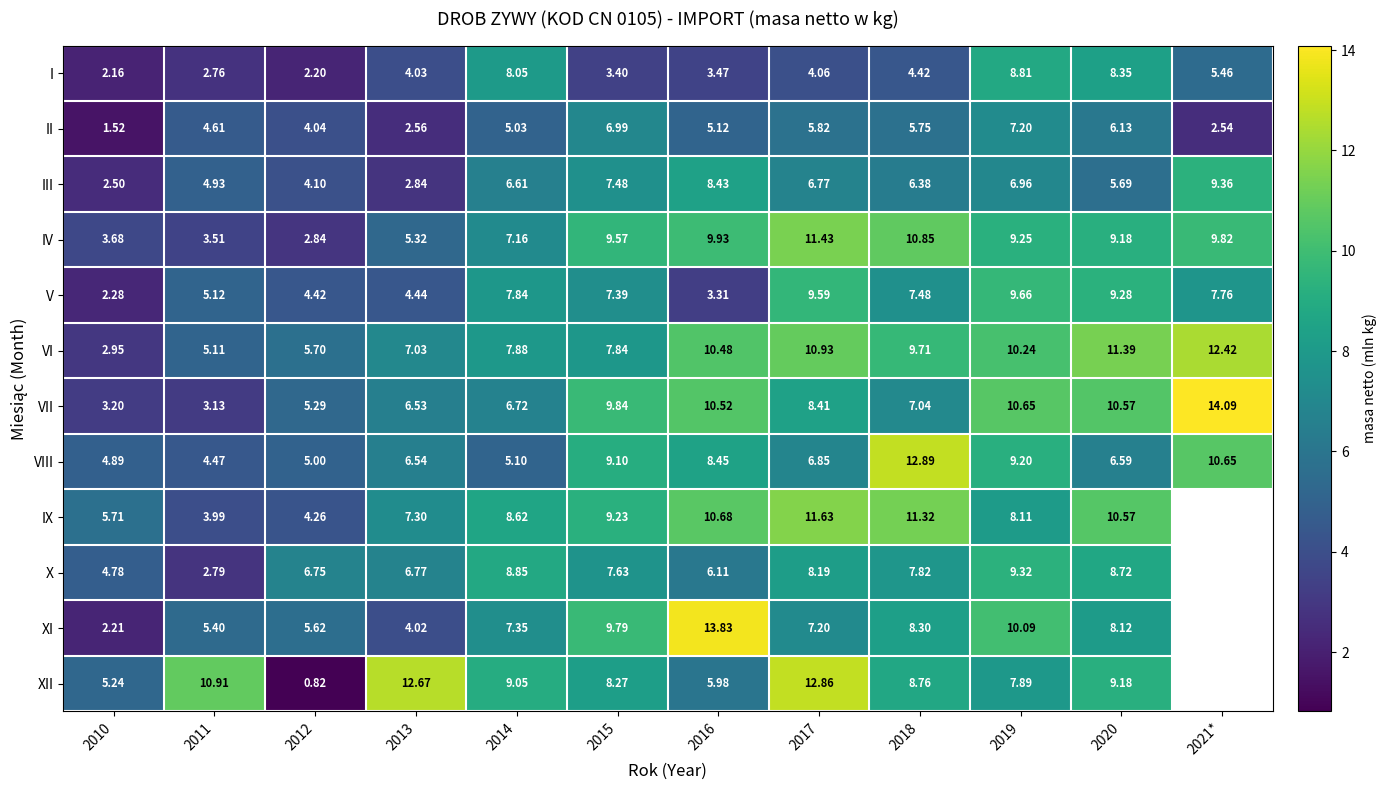

At which category is the sum across all series the highest?

2019